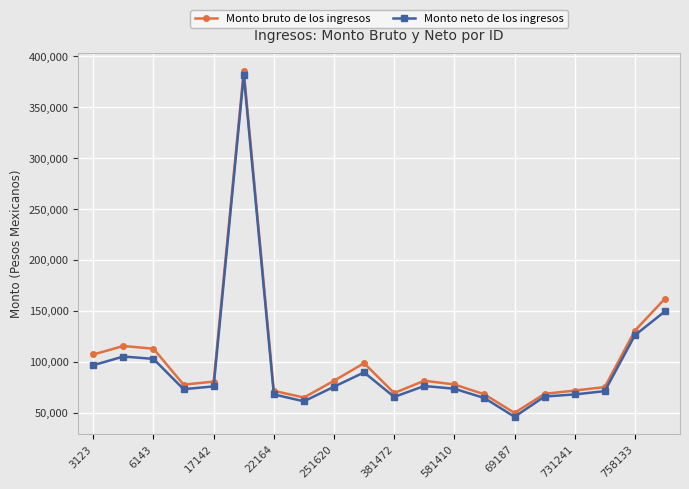

What is the highest value of the Monto bruto de los ingresos series?

385701.2